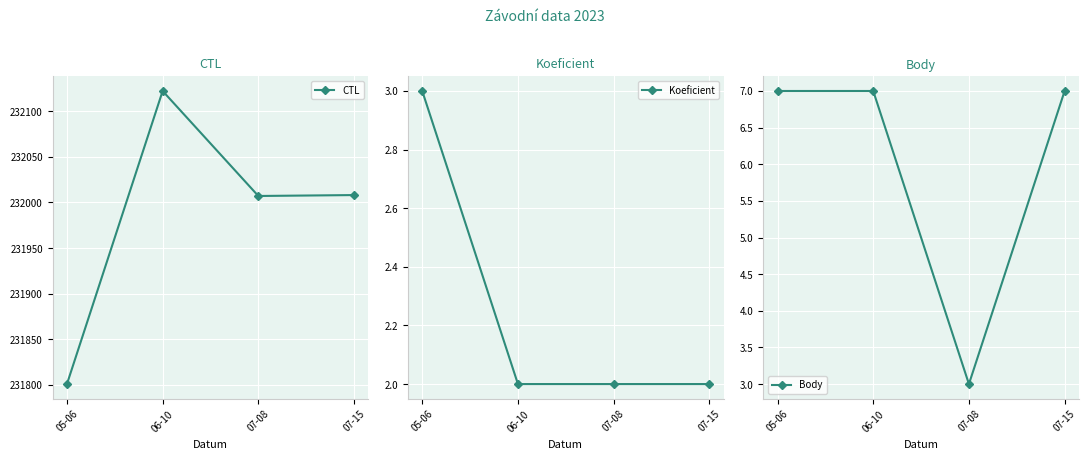

Is it true that Body equals 5 at 06-10?

False